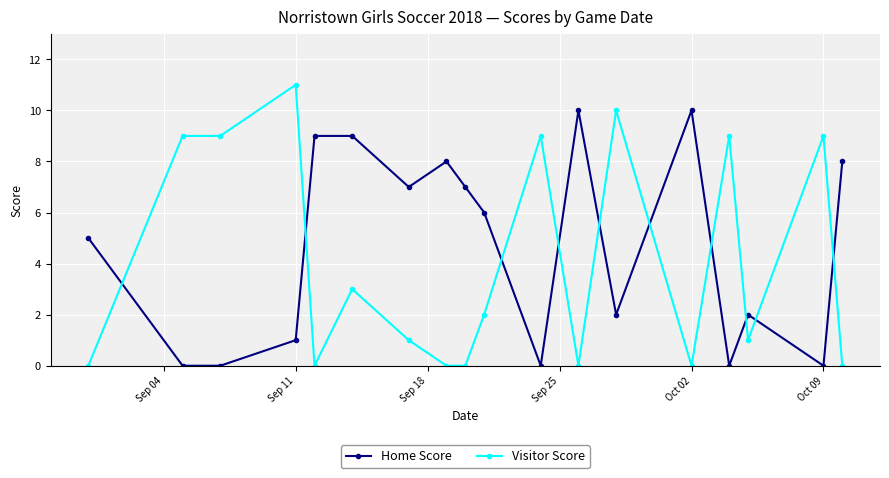

True or false: Visitor Score has more than 1 points higher than both neighbors.

True